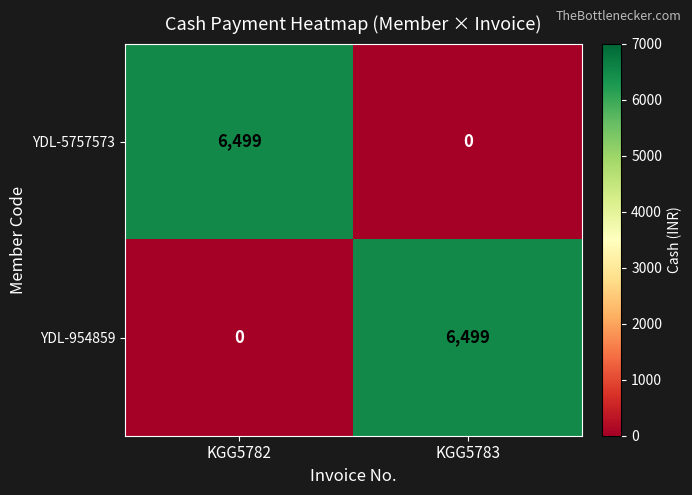

What is the difference between the YDL-954859 values at KGG5782 and KGG5783?

6499